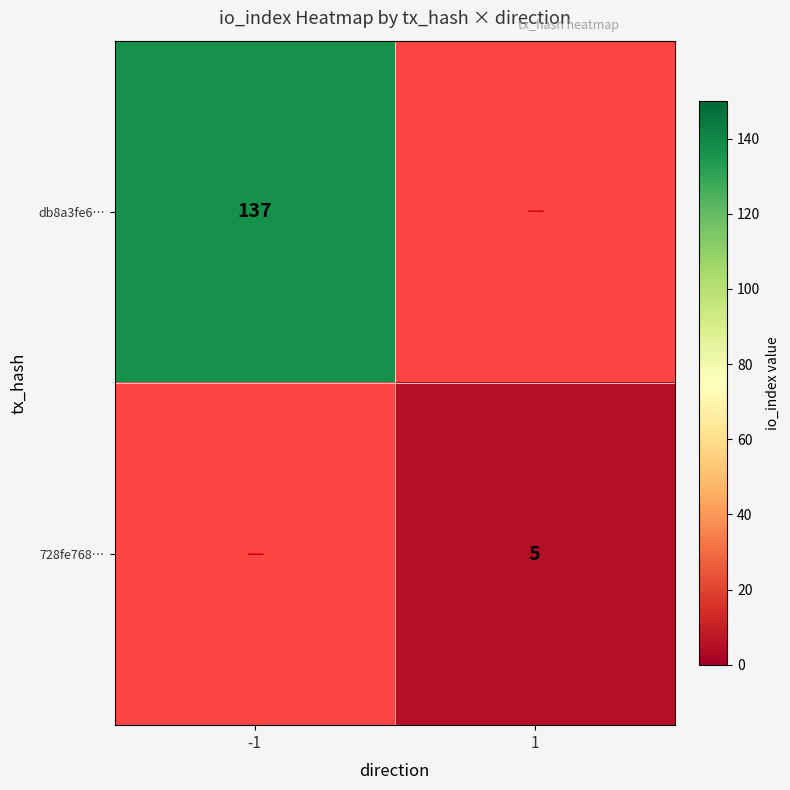

The 728fe768… series shows 5 at 1. True or false?

True